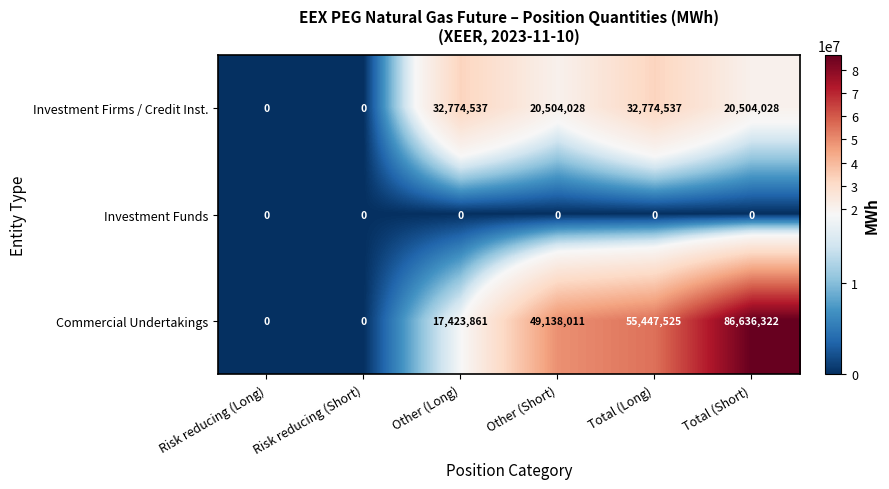

Reading right to left, extract all data points from this chart.

Investment Firms / Credit Inst.: 20504028	32774537	20504028	32774537	0	0
Investment Funds: 0	0	0	0	0	0
Commercial Undertakings: 86636322	55447525	49138011	17423861	0	0